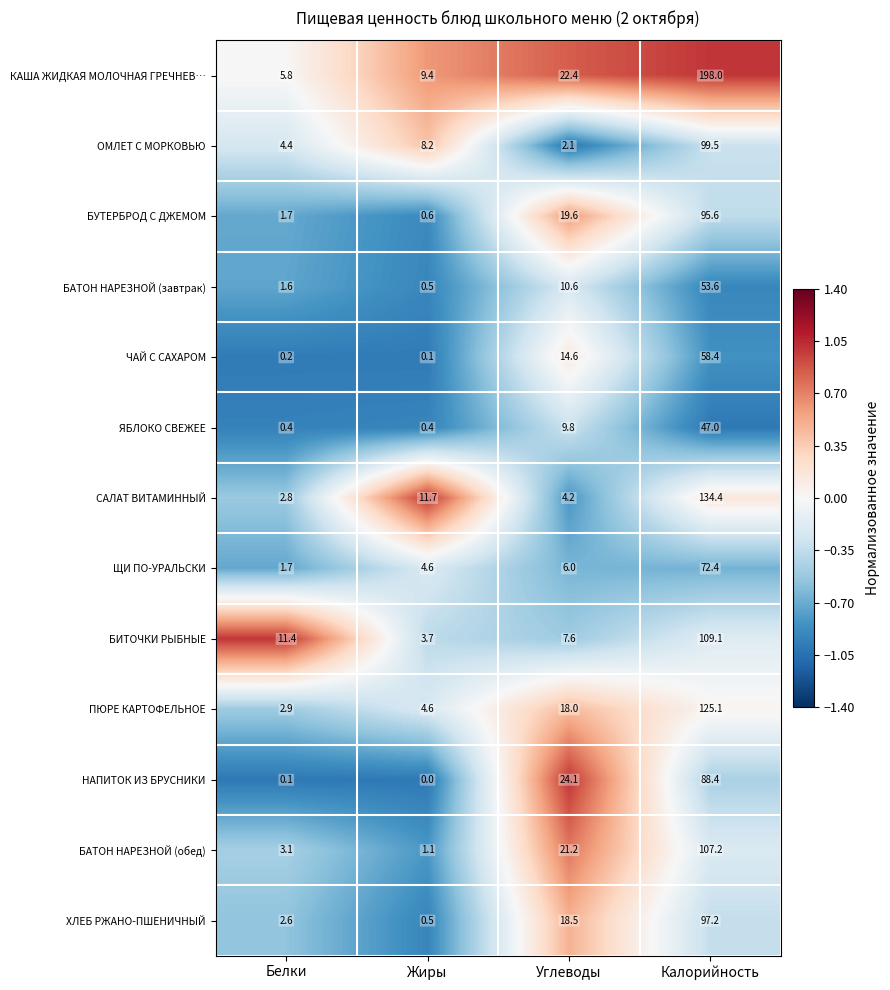

What is the sum of all НАПИТОК ИЗ БРУСНИКИ values?

112.6